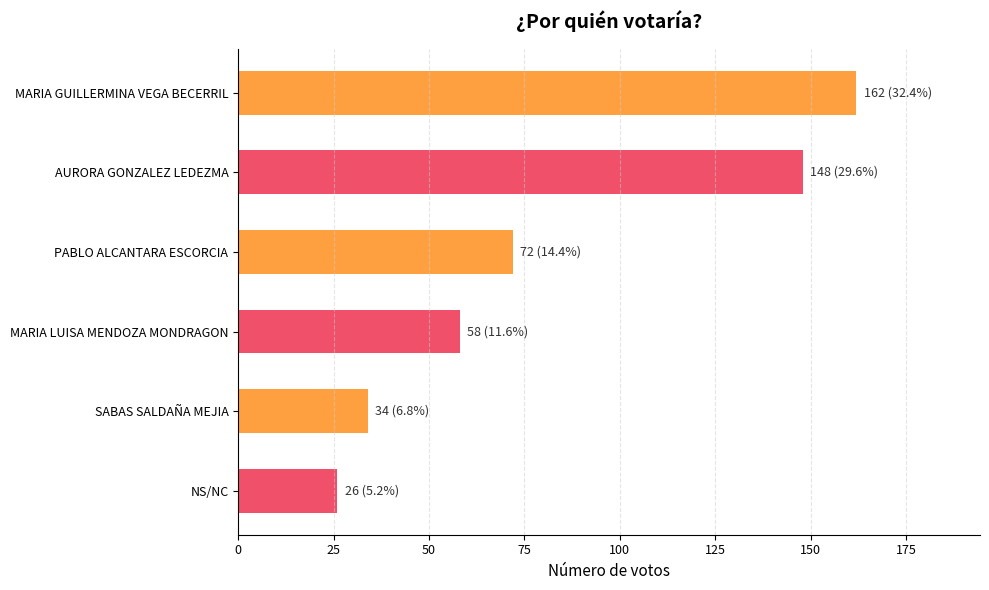

How many bars are there in total?

6